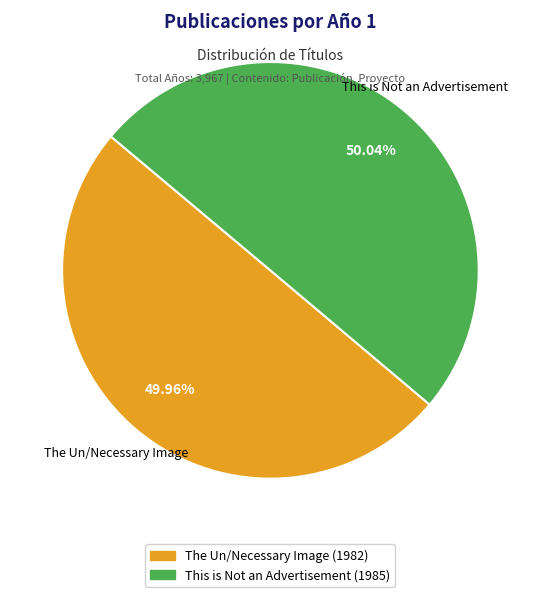

Is the sum of The Un/Necessary Image and This is Not an Advertisement greater than half?

Yes